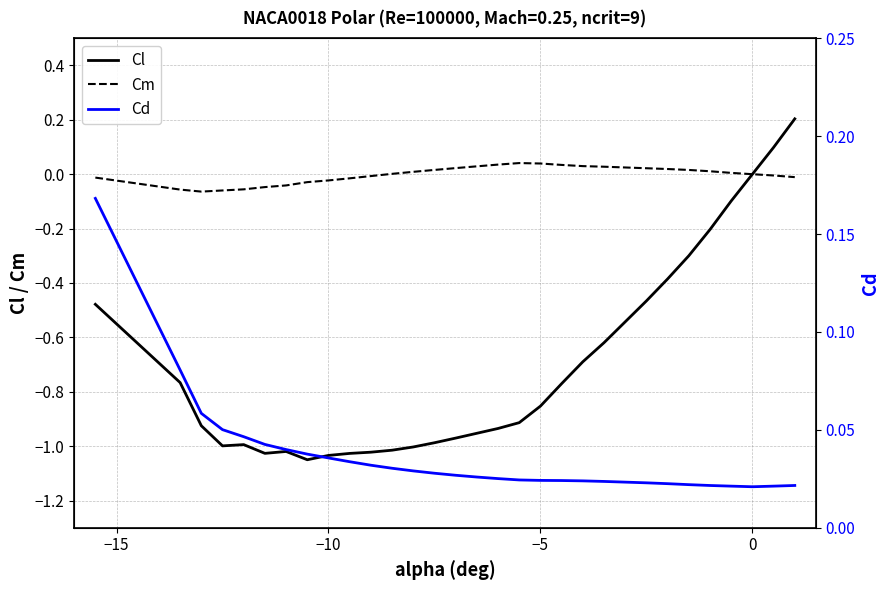

True or false: Cd has a value of 0.0 at 17.

False